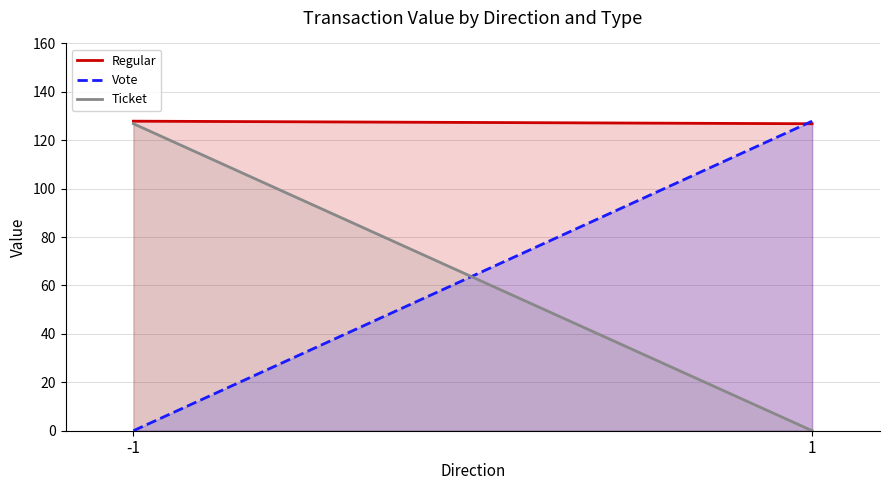

The value of Vote at 1 is 39.5. True or false?

False